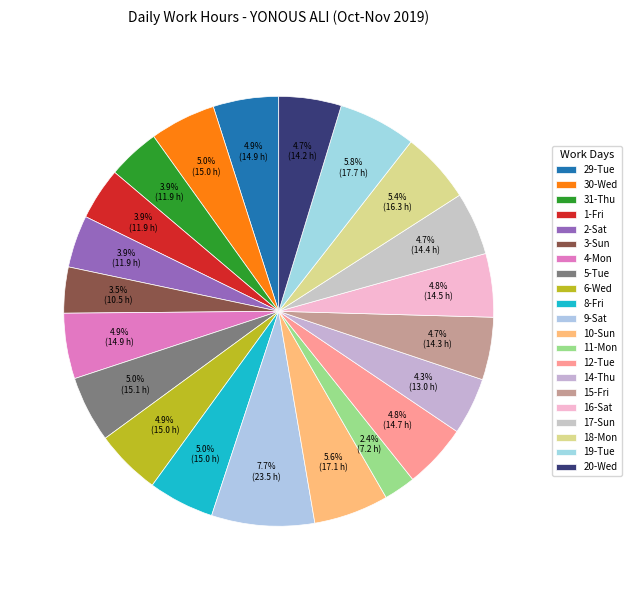

What is the largest slice in the pie chart?

9-Sat